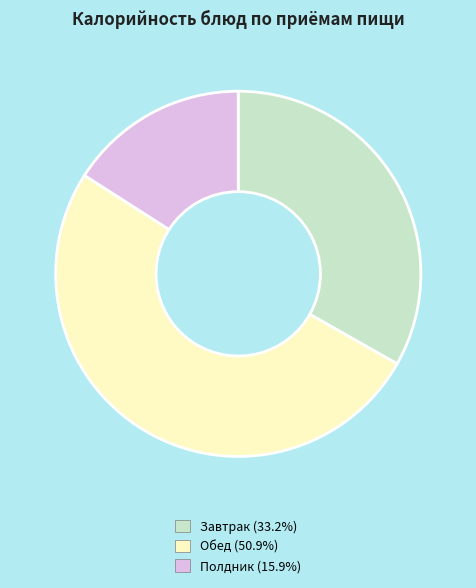

Combined, do Полдник (15.9%) and Завтрак (33.2%) account for over 50%?

No